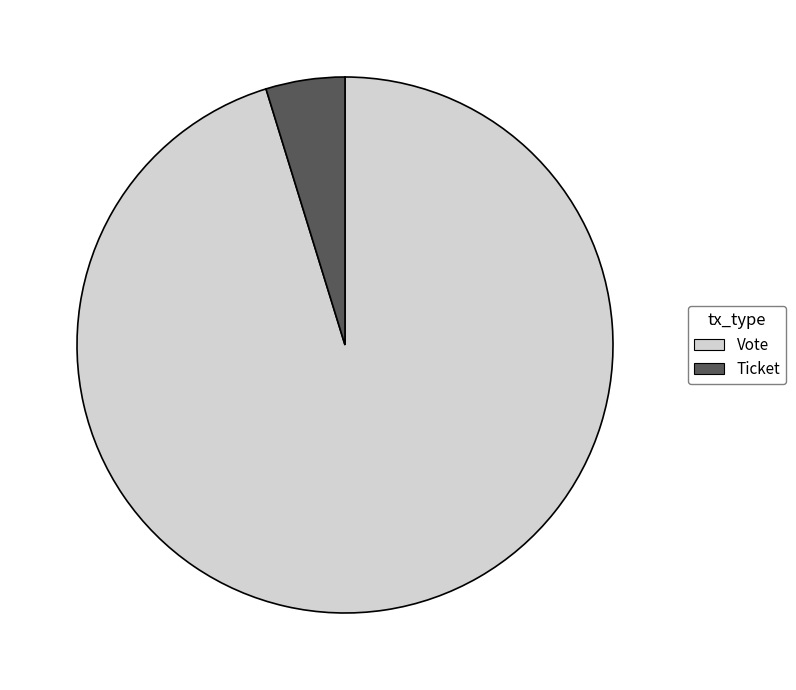

Do Ticket and Vote together represent more than half of the pie?

Yes